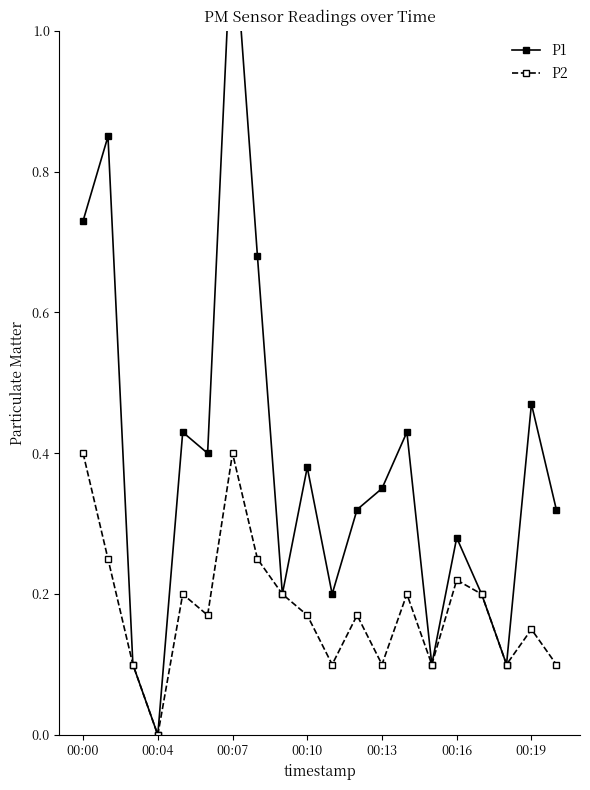

Read the P2 value at 8.

0.2